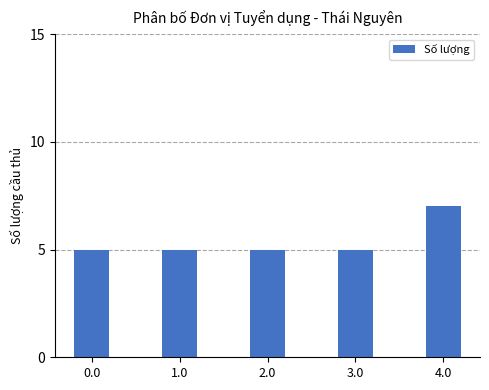

What is the approximate value at 0.0?

5